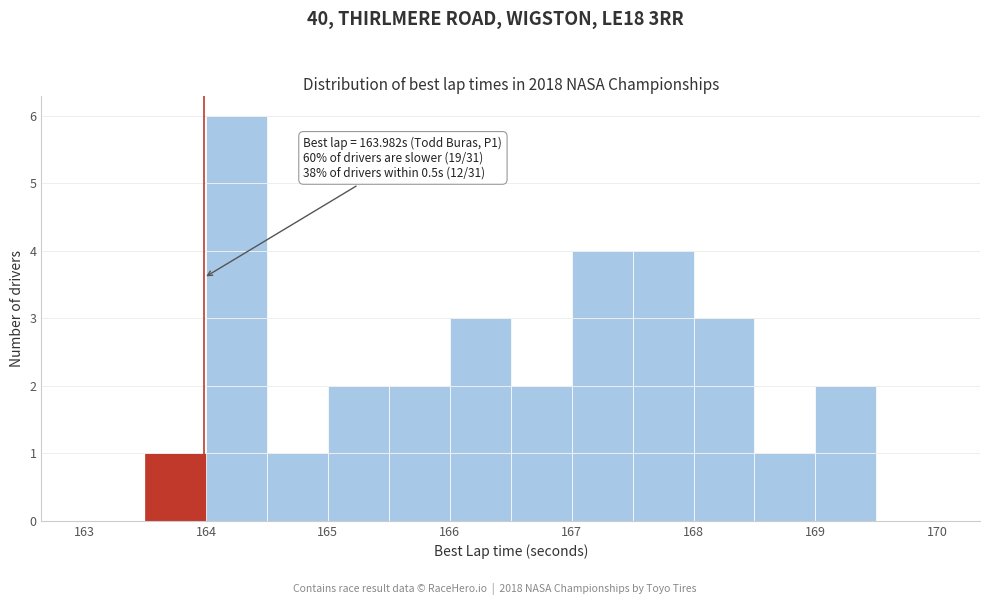

Which range on the x-axis has the tallest bar?

164.0 to 164.5